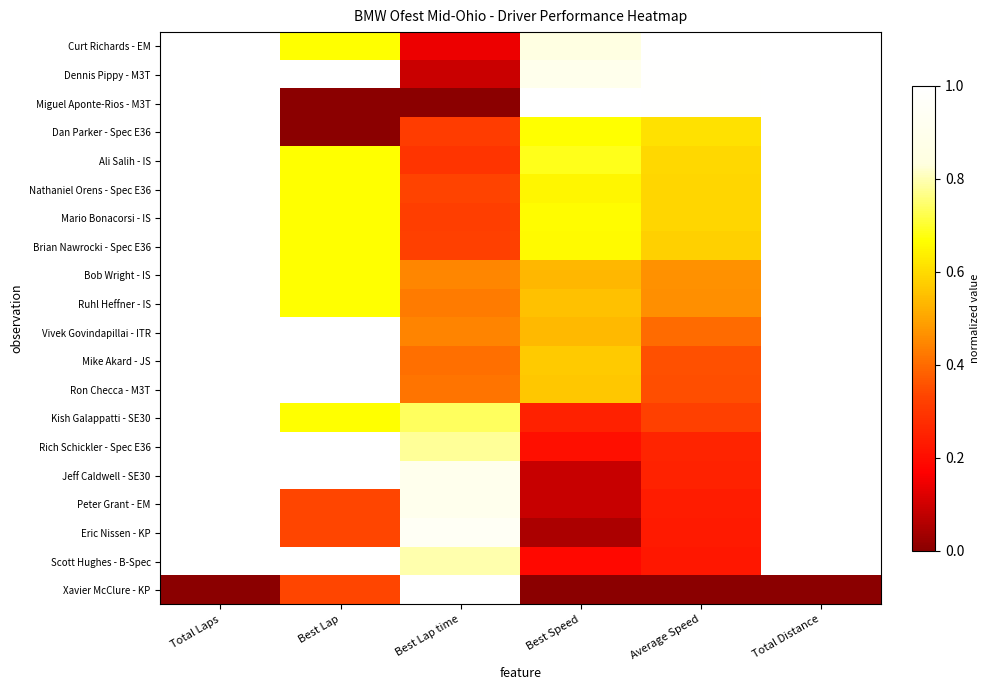

At how many categories does at least one series exceed 0?

6